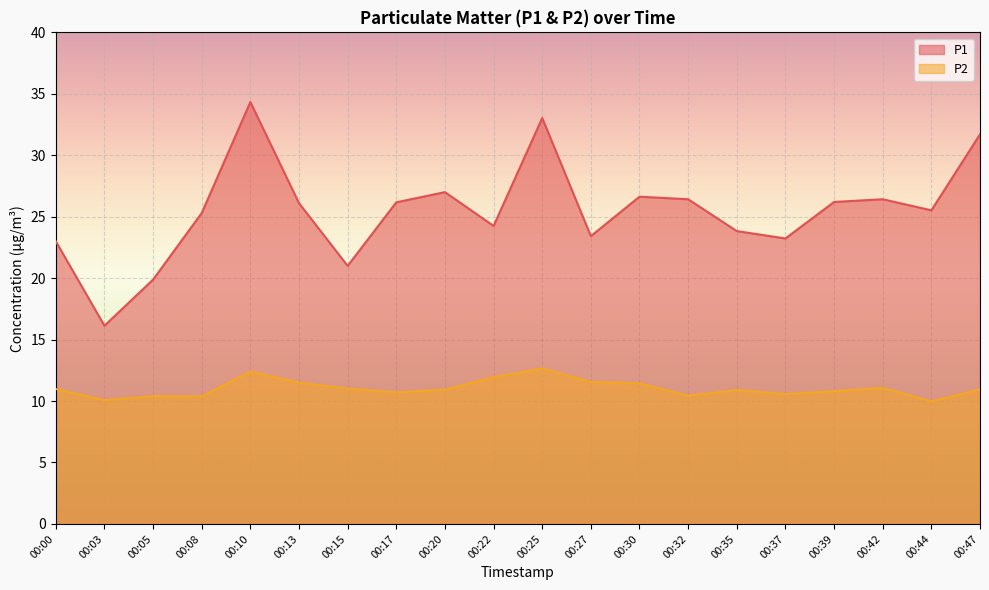

True or false: P2 and P1 intersect in this chart.

False